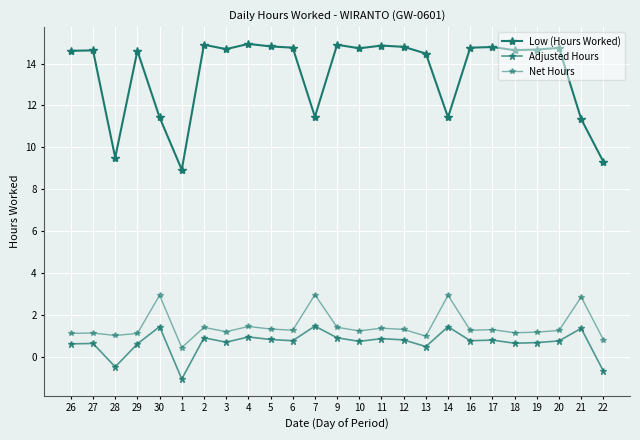

Between 7 and 2, which is larger?

2